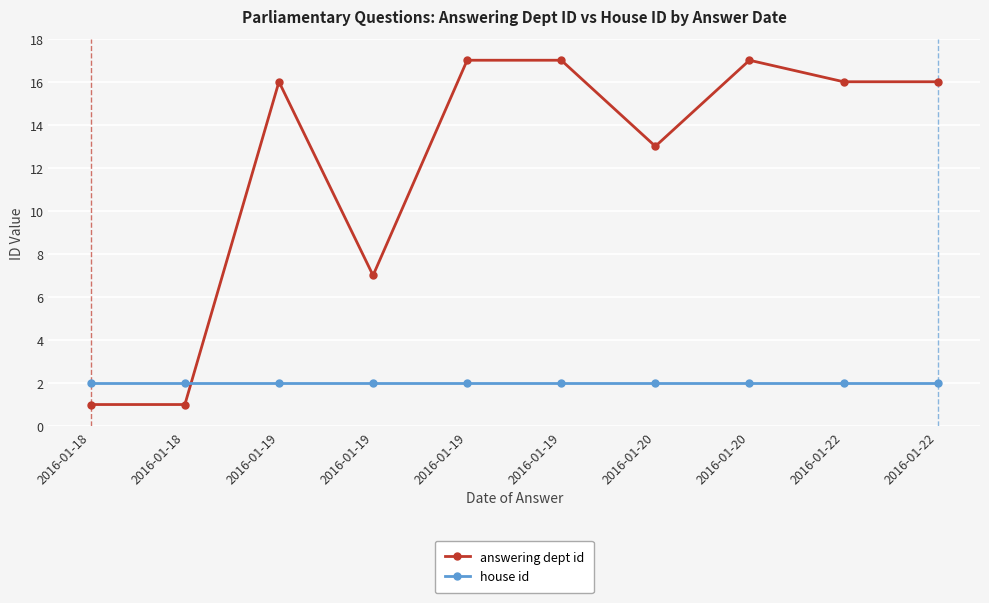

Does the chart display data point markers on the line(s)?

Yes